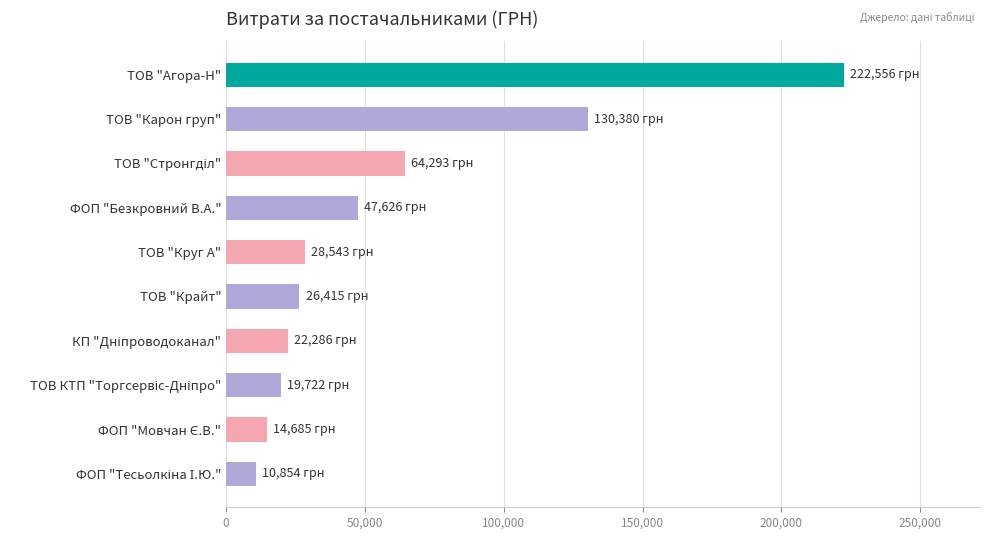

What is the average value?

58736.0